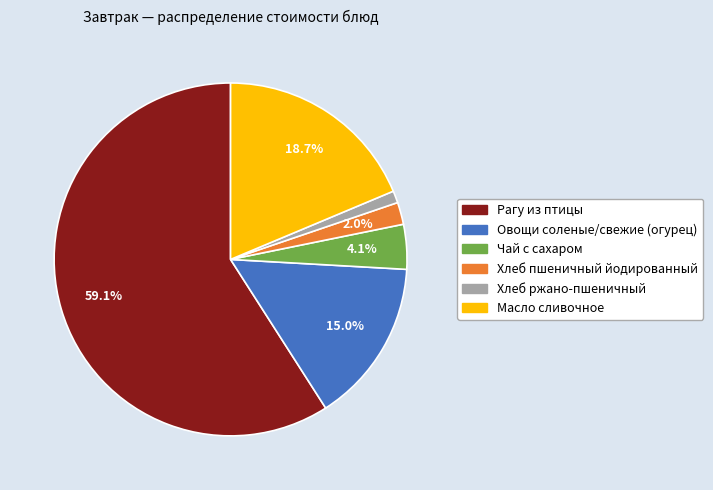

Is there a majority slice in this chart?

Yes